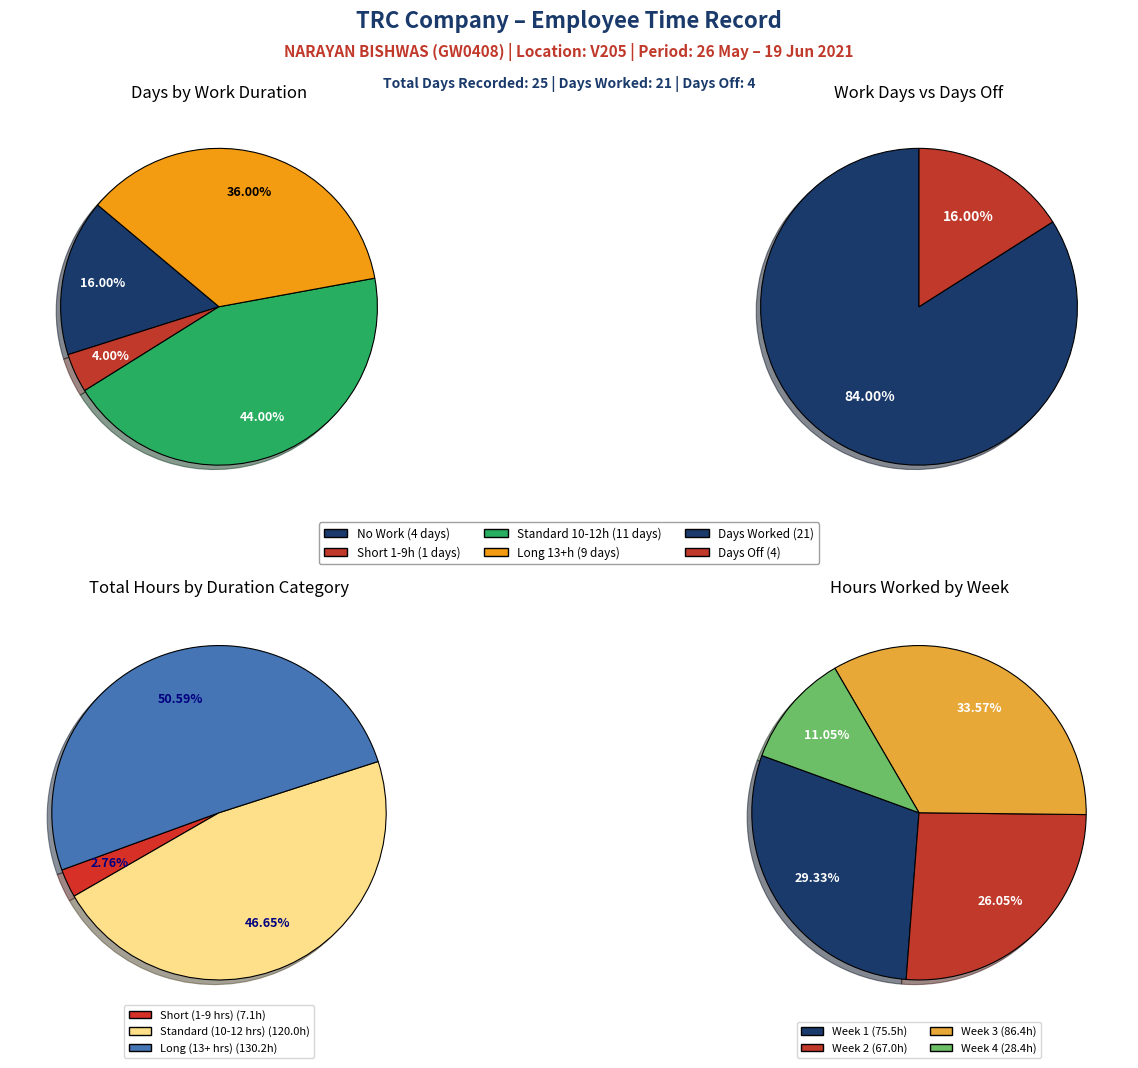

Is there any slice that represents more than half of the pie?

No